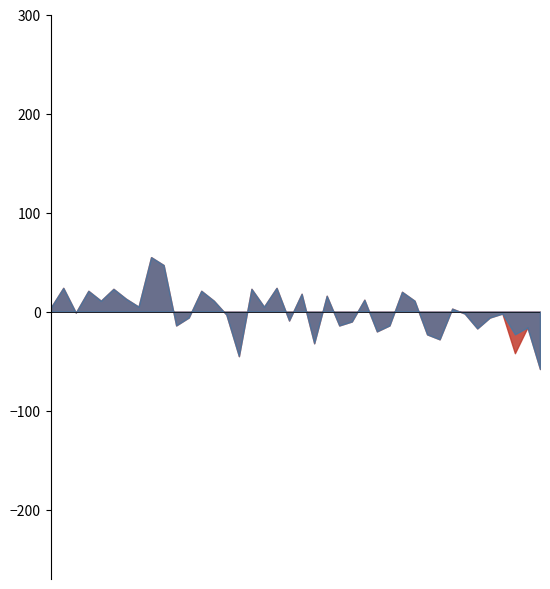

True or false: Výkon - SB has a value of -1 at 3.

False